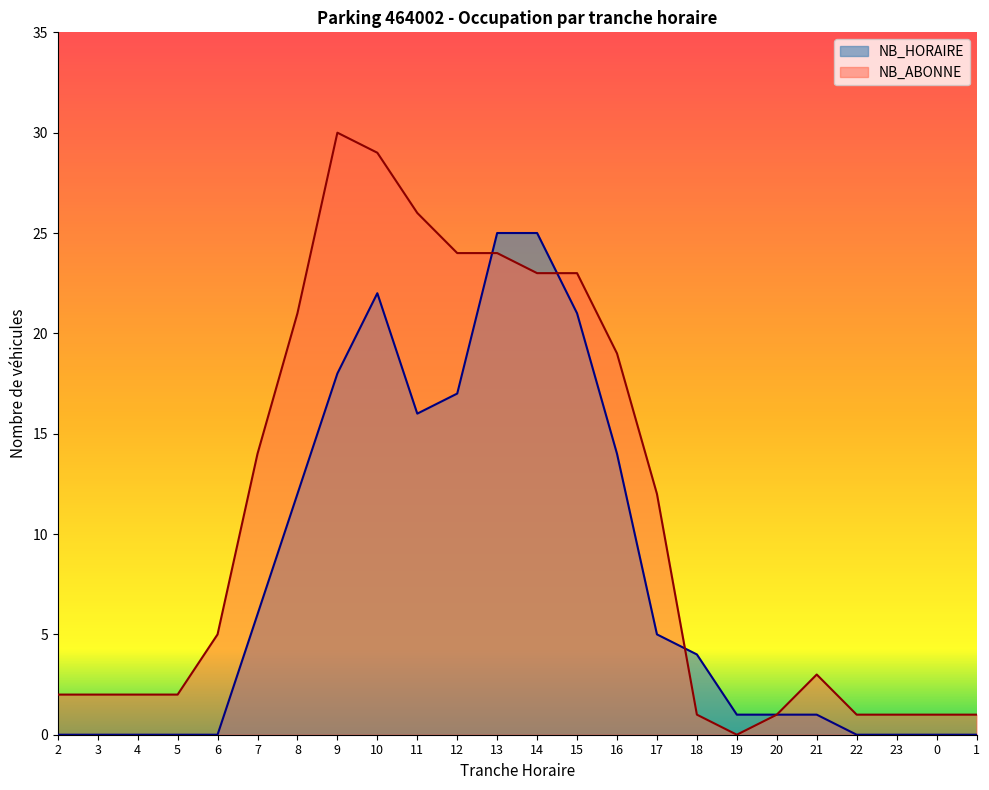

What is the difference between the maximum and minimum values in the NB_ABONNE series?

30